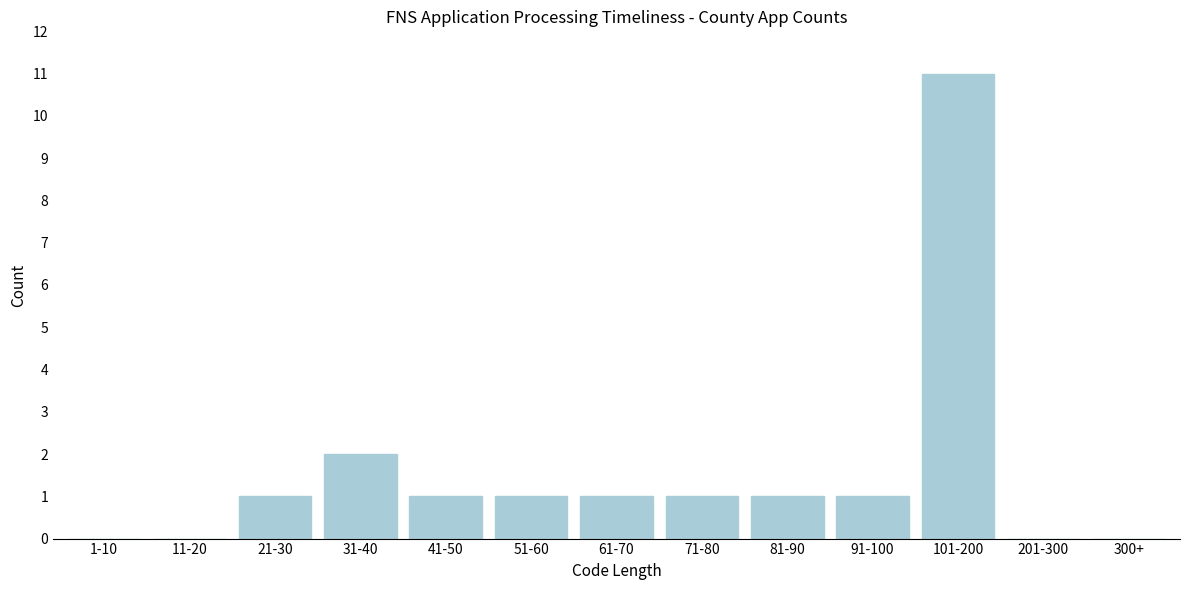

Reading left to right, extract all data points from this chart.

1-10=0	11-20=0	21-30=1	31-40=2	41-50=1	51-60=1	61-70=1	71-80=1	81-90=1	91-100=1	101-200=11	201-300=0	300+=0